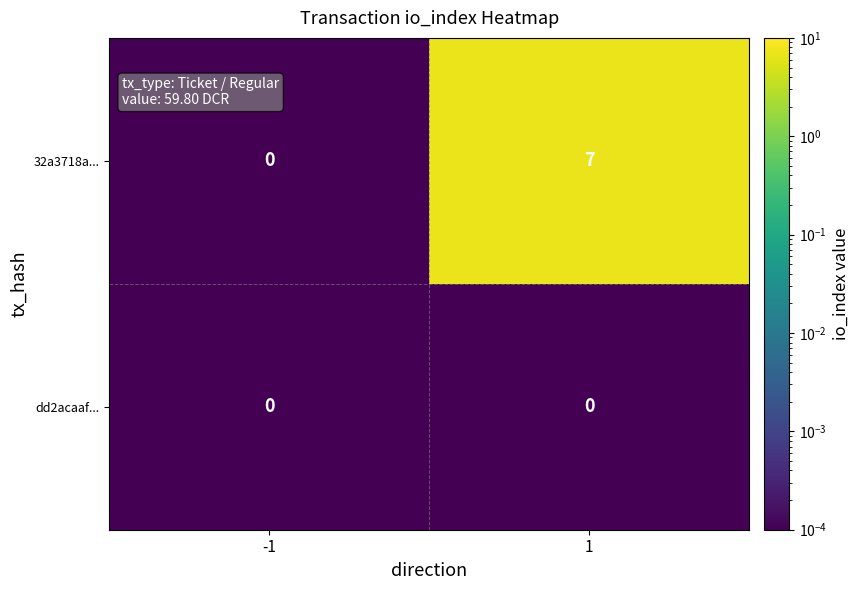

Reading left to right, transcribe all the data shown in this chart.

32a3718a...: 0	7
dd2acaaf...: 0	0